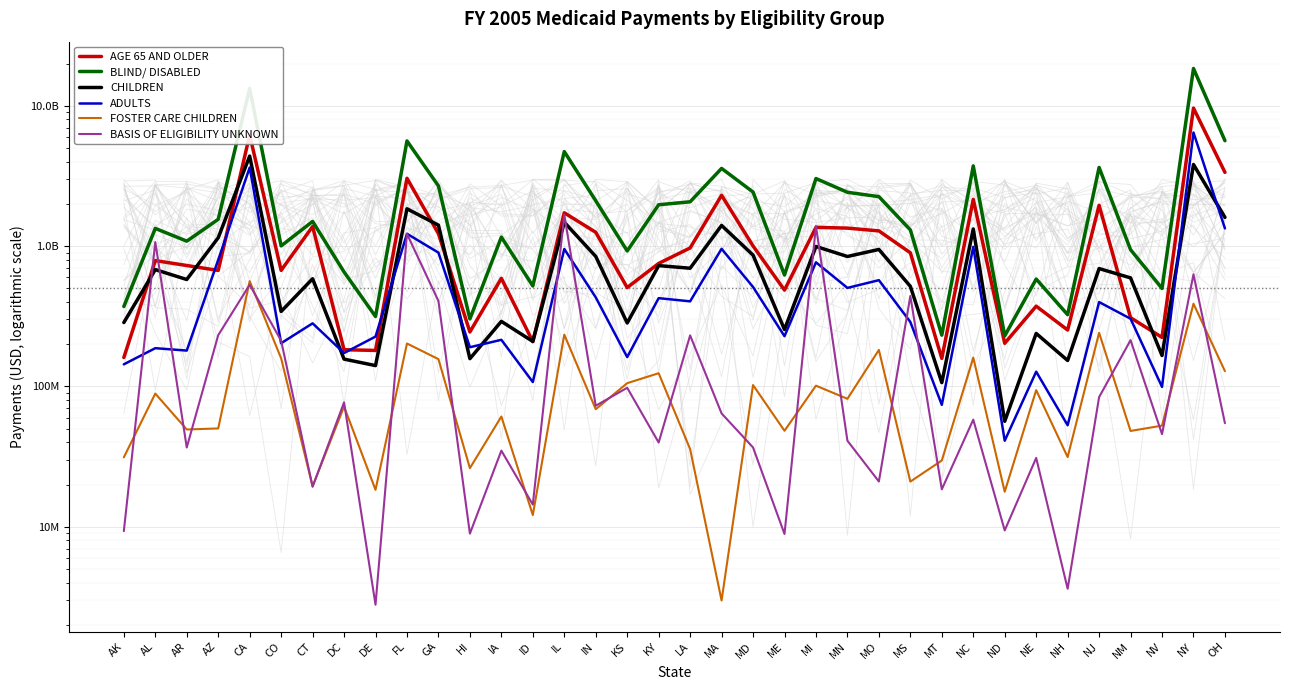

What is the difference between the maximum and minimum values in the BASIS OF ELIGIBILITY UNKNOWN series?

1669392417